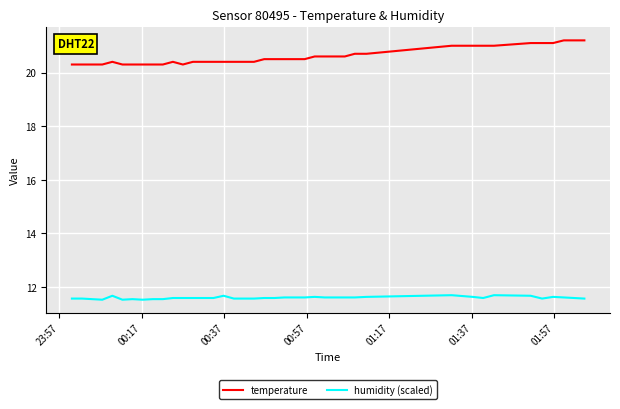

Which series has the largest total across all categories?

temperature